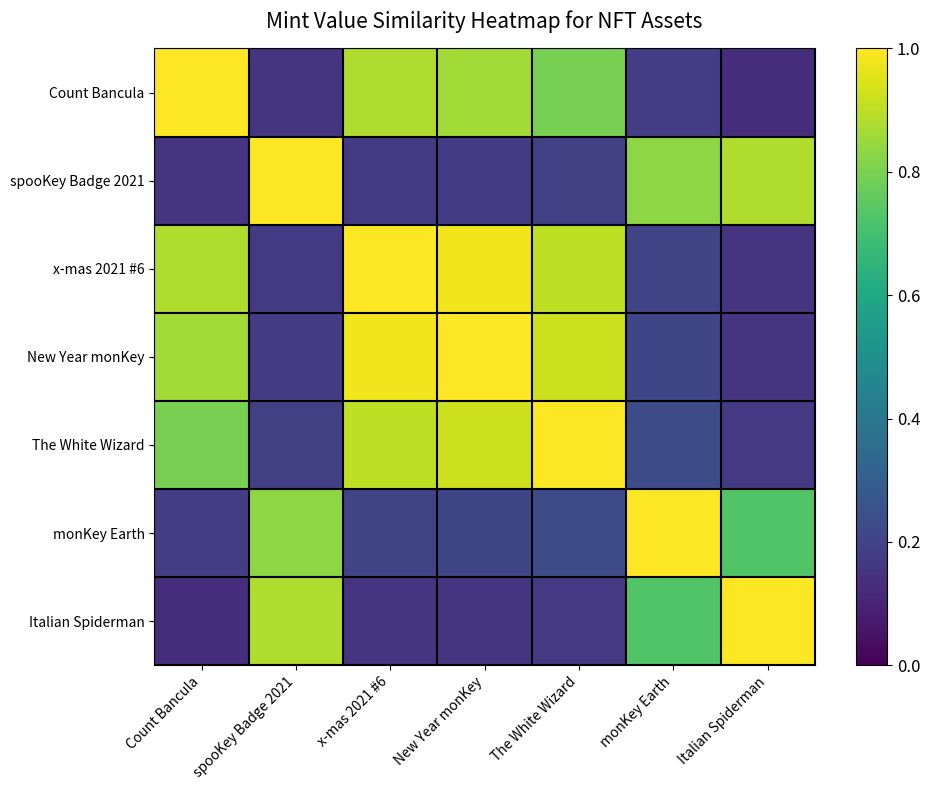

What is the difference between the highest and lowest values at monKey Earth?

0.8